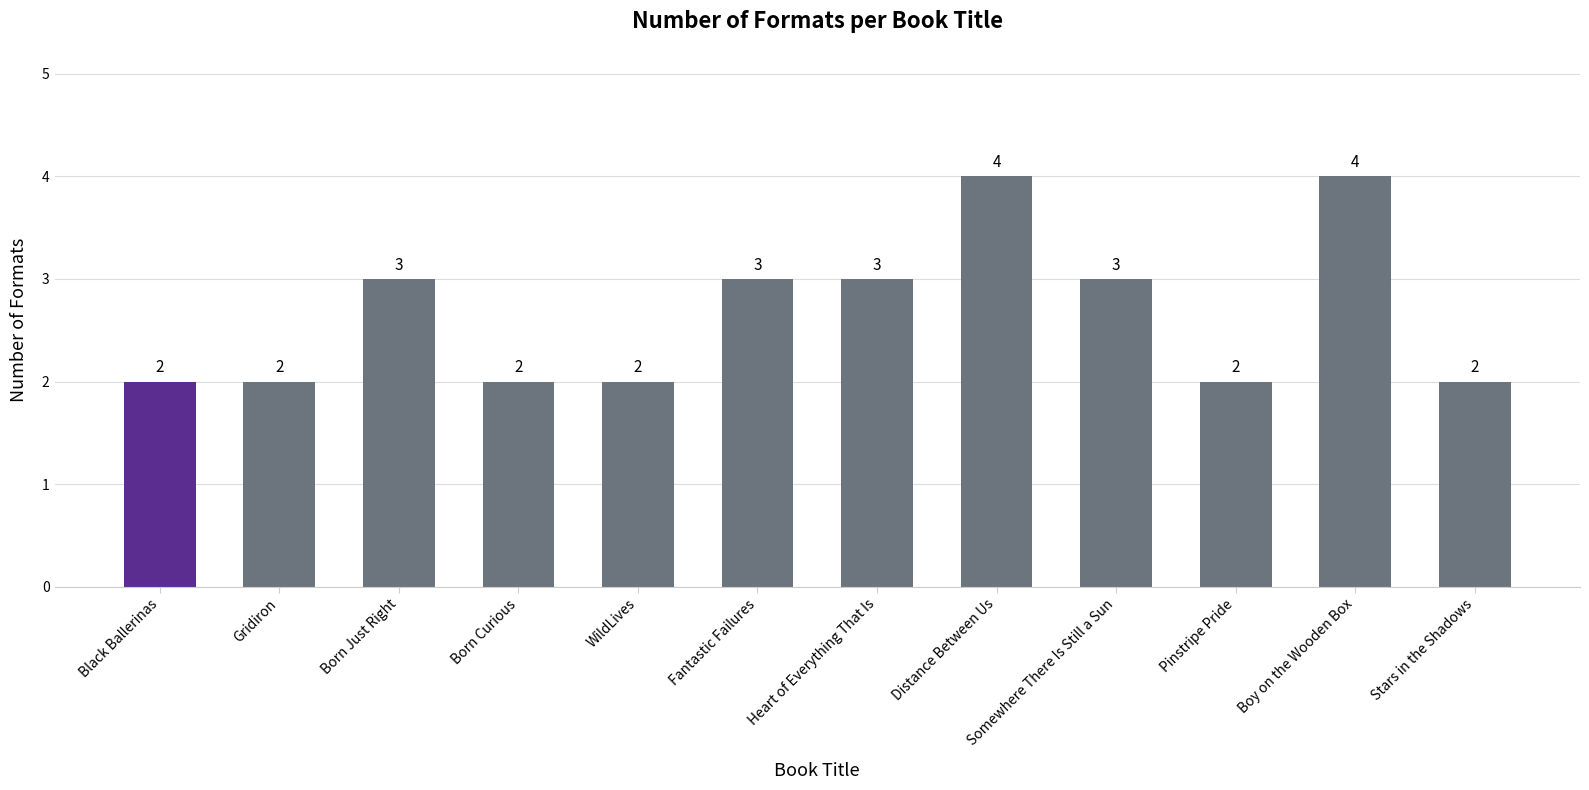

What is the label of the 12th bar from the right?

Black Ballerinas